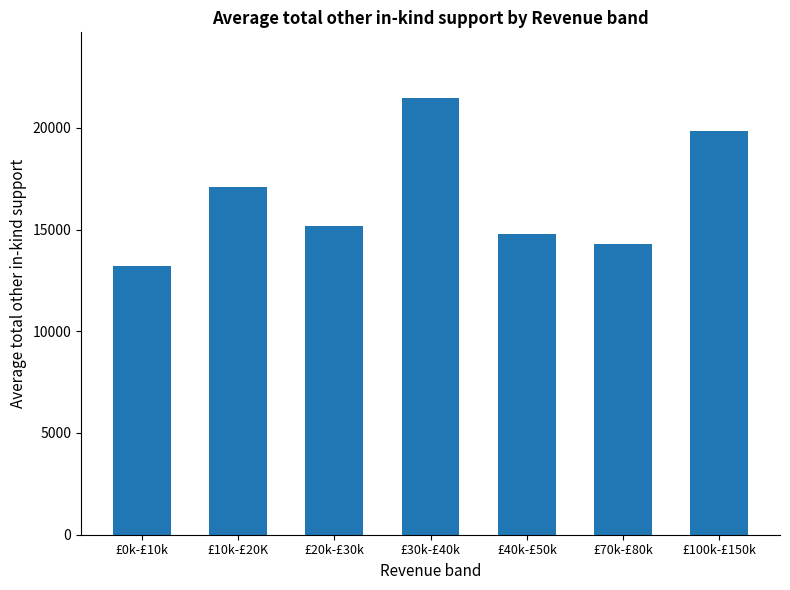

Reading left to right, what are all the values shown in this chart?

13231	17110	15180	21470	14800	14312	19845